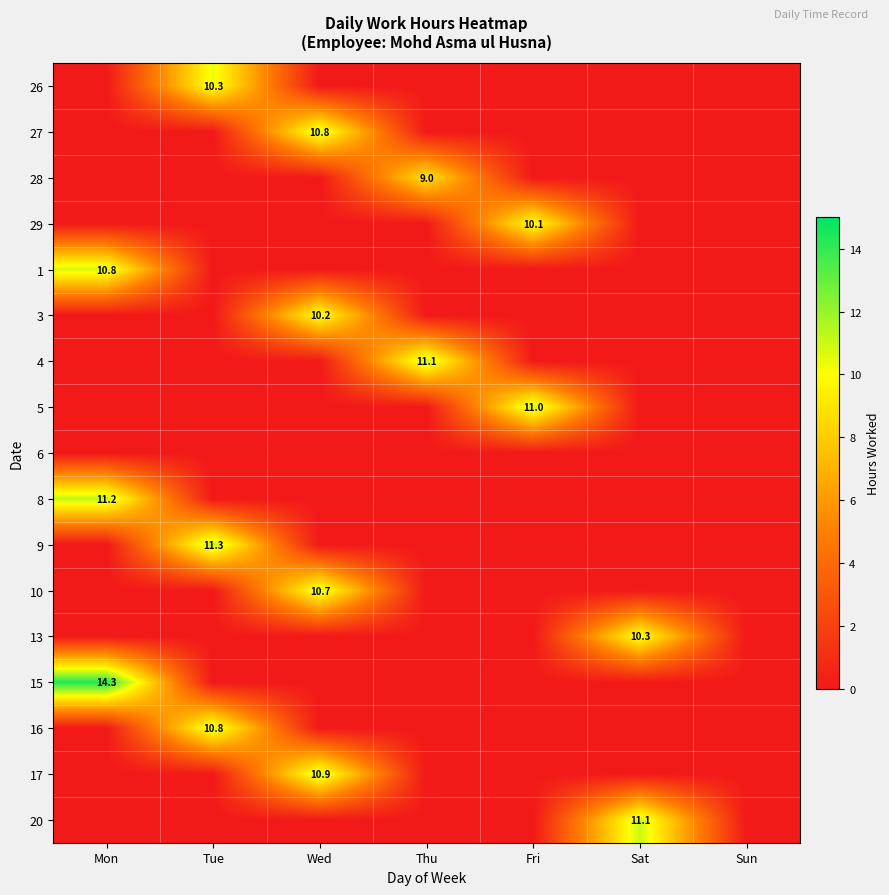

At which label does 13 reach its peak?

Sat